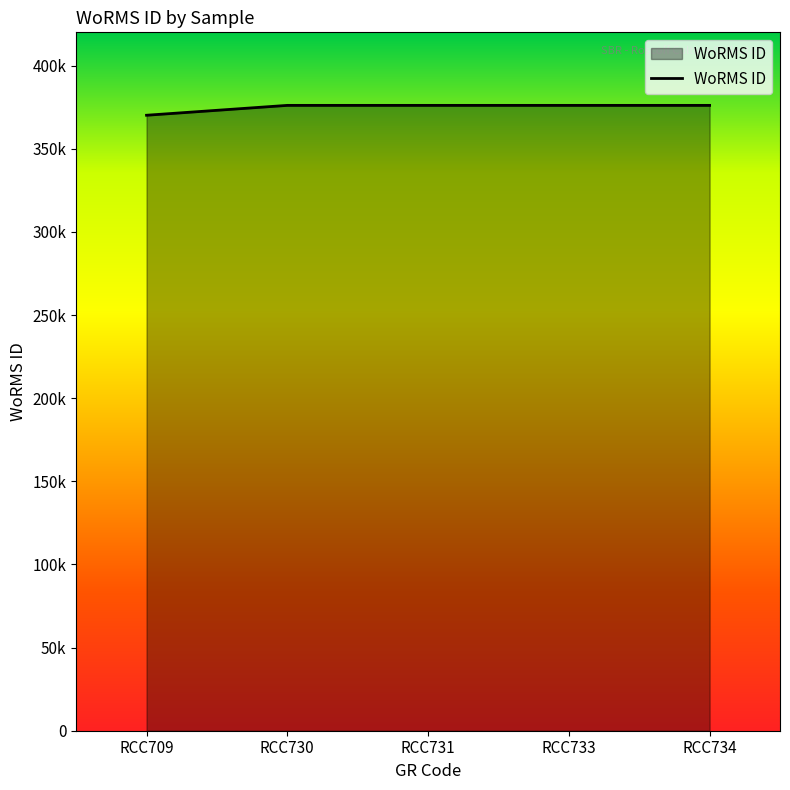

What is the value of the 4th point from the left?

376073